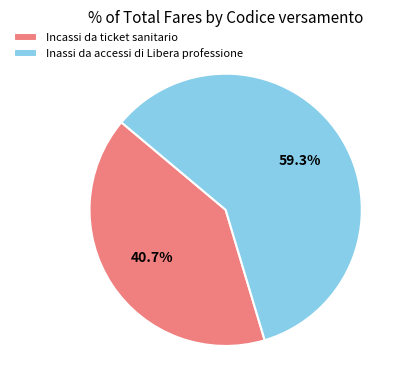

Which slice is the smallest?

Incassi da ticket sanitario